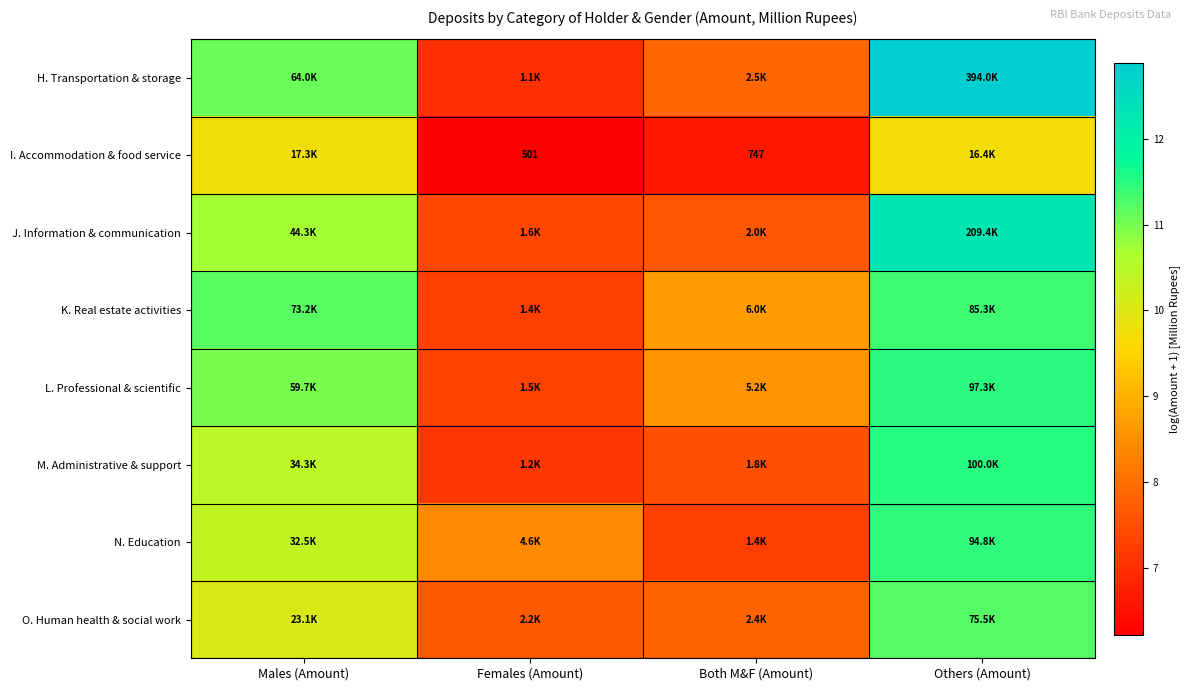

At which label does H. Transportation & storage first exceed 11?

Males (Amount)